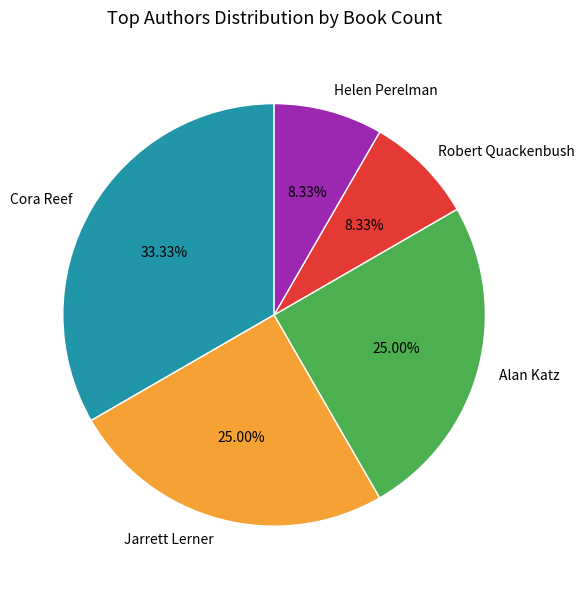

How many segments does this pie chart have?

5